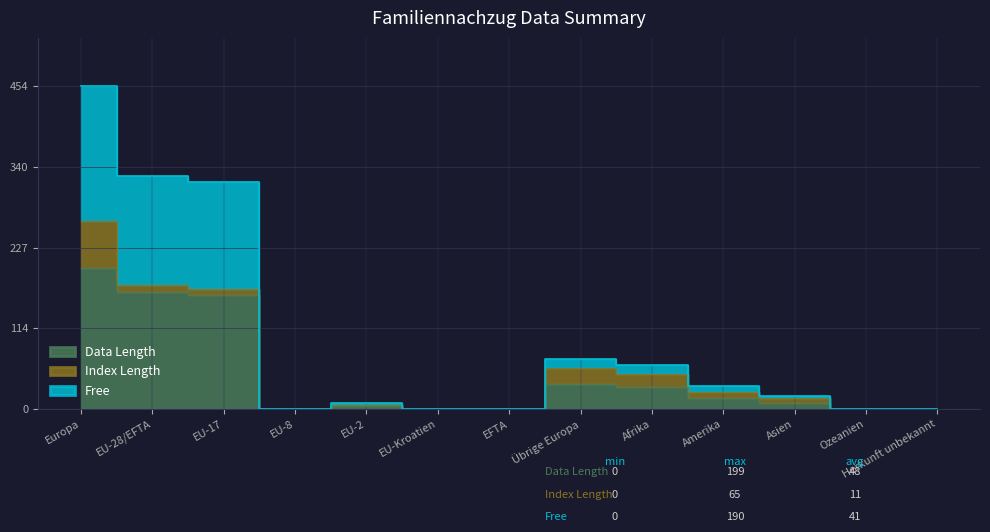

Which has a higher value, Herkunft unbekannt or EU-28/EFTA?

EU-28/EFTA